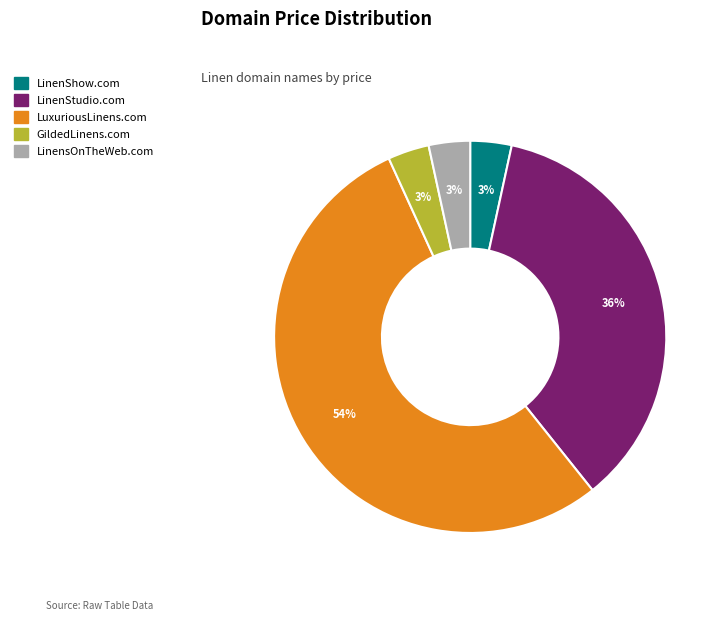

True or false: LinenStudio.com accounts for 24% of the total.

False